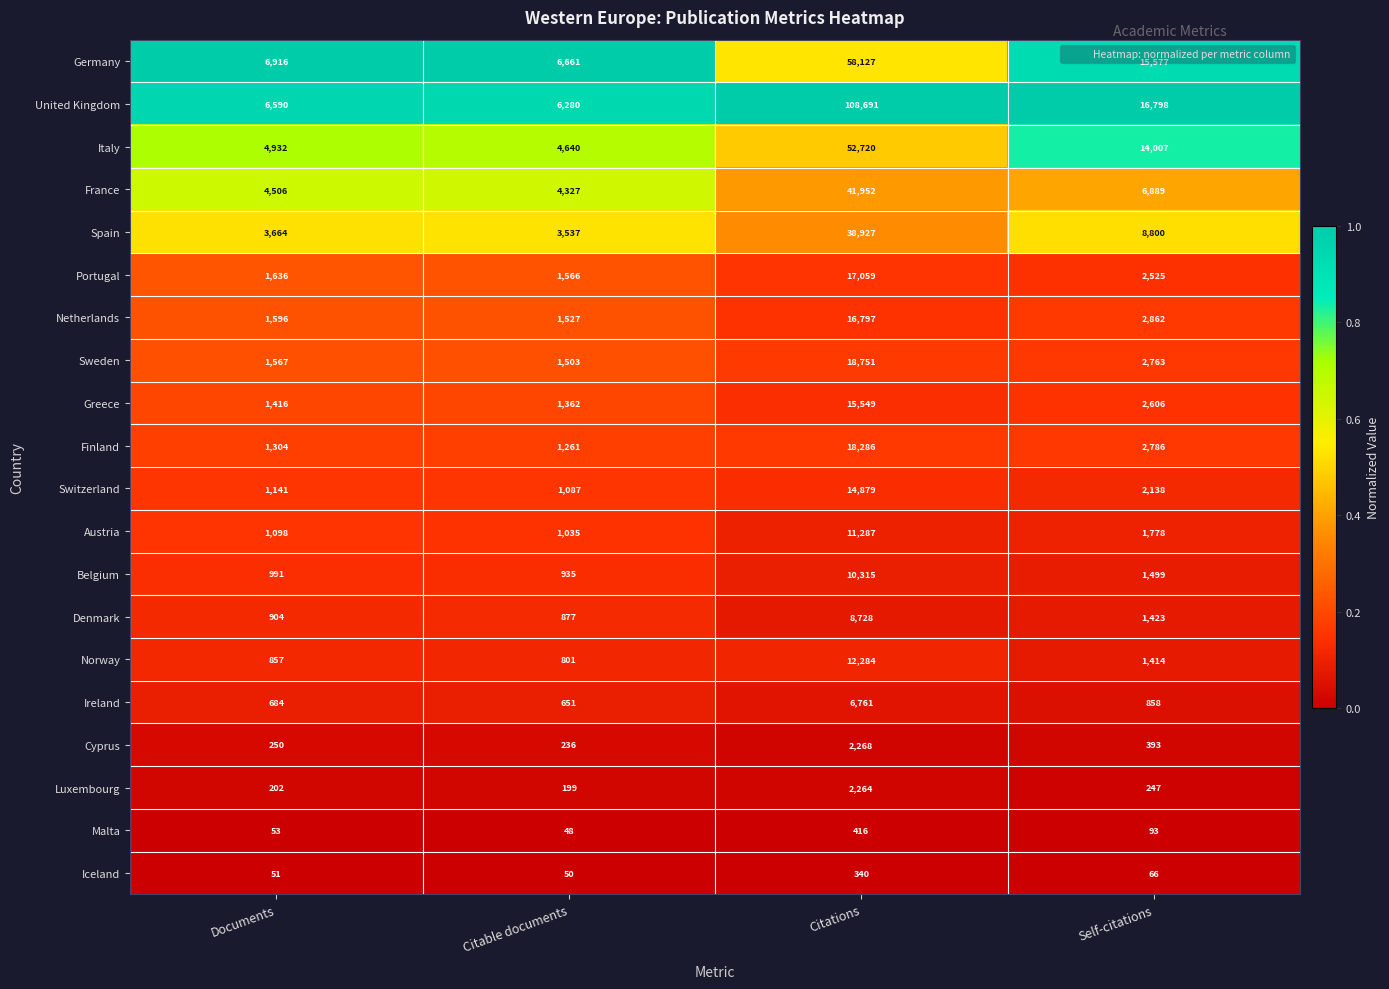

Which series has the widest spread of values?

United Kingdom